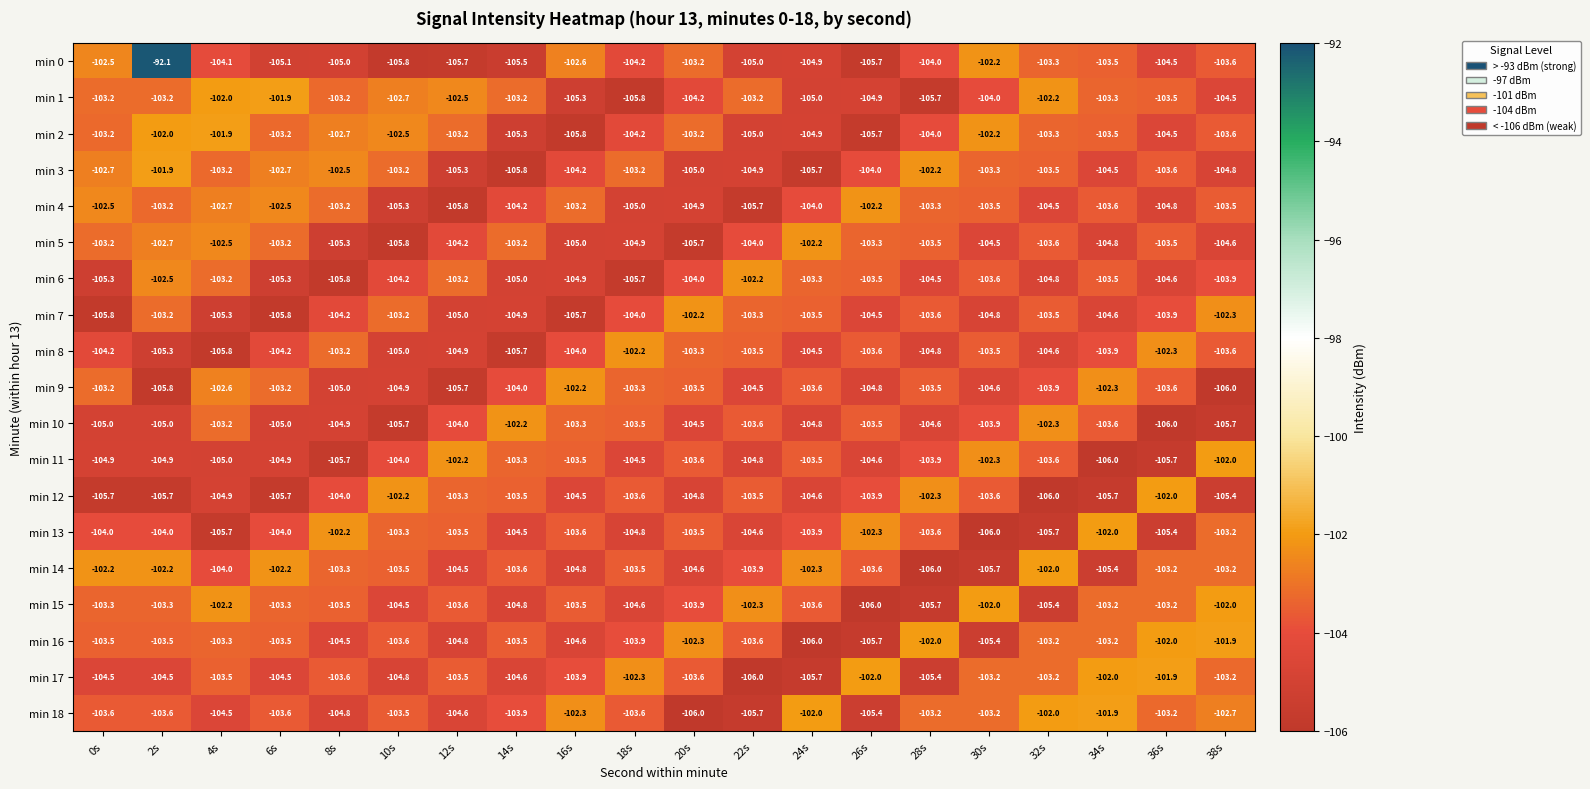

At which category is the sum across all series the highest?

2s